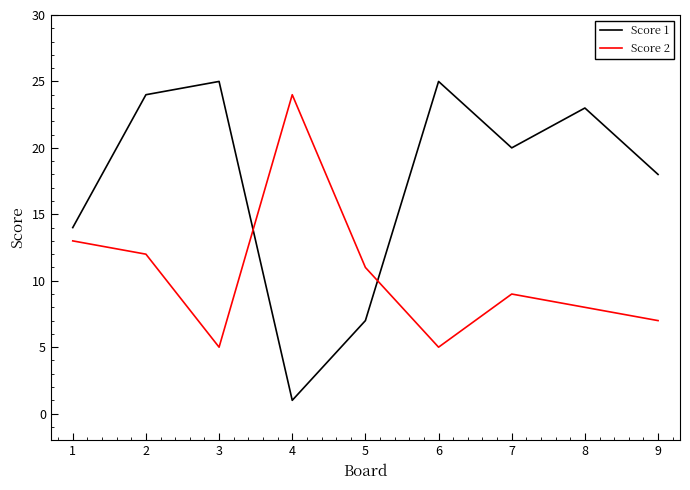

What is the difference between the highest and lowest values at 4?

23